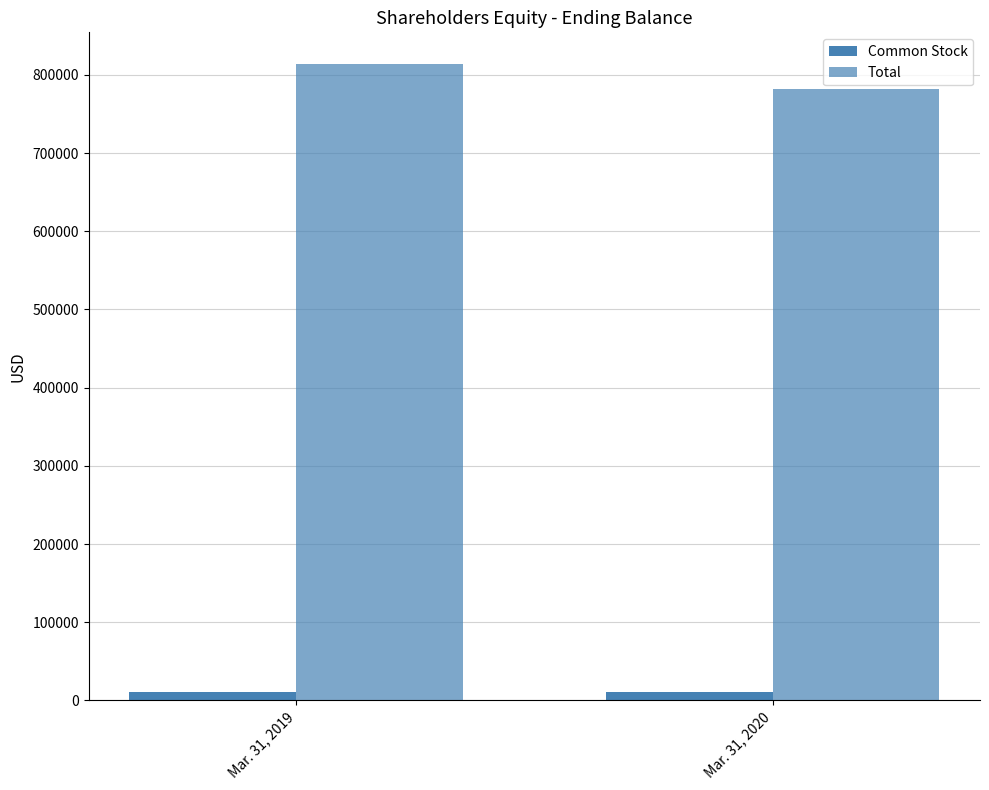

How many groups of bars are there?

2